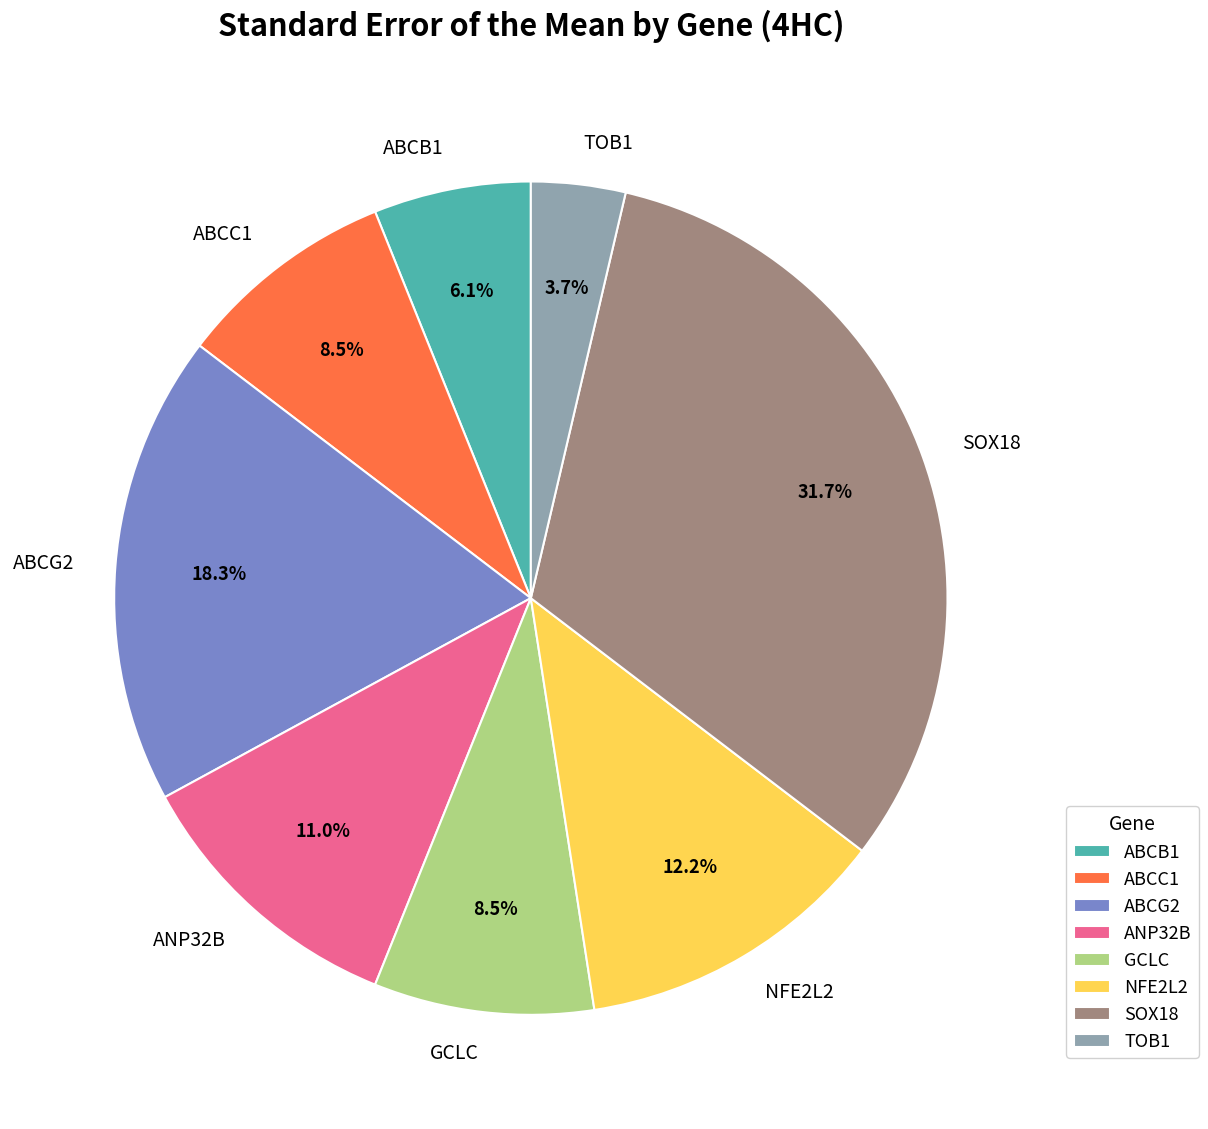

What percentage is NOT represented by GCLC?

91.5%